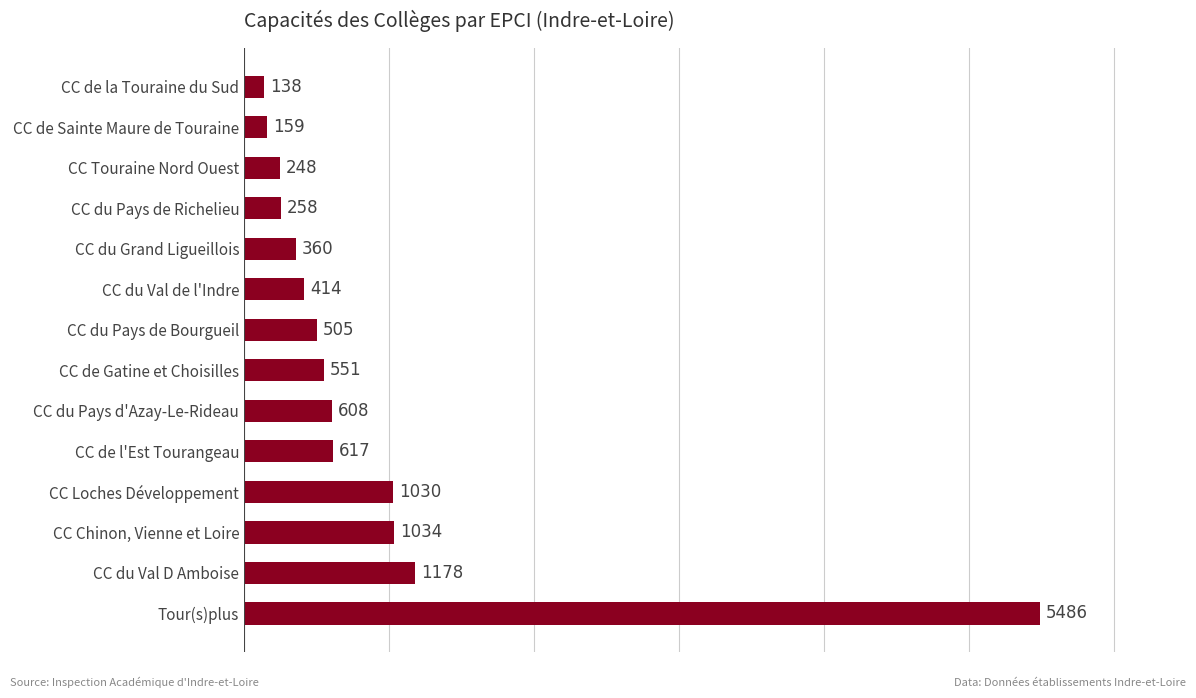

What is the greatest value displayed?

5486